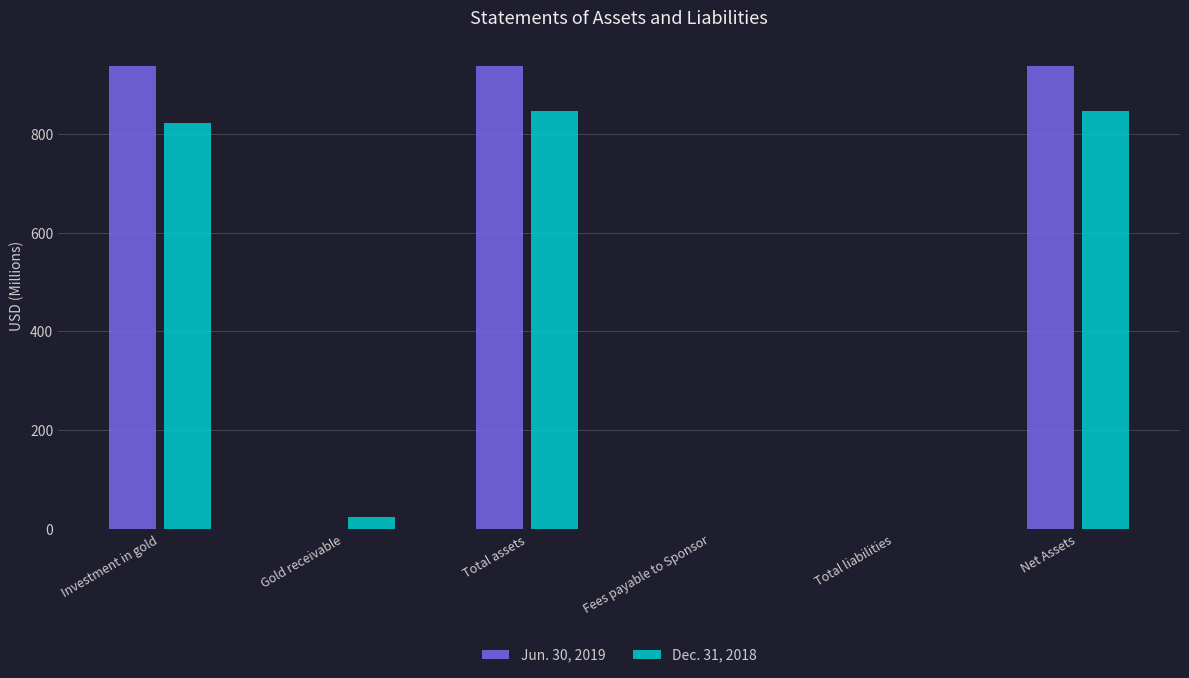

The value of Dec. 31, 2018 at Total assets is 1348.8. True or false?

False